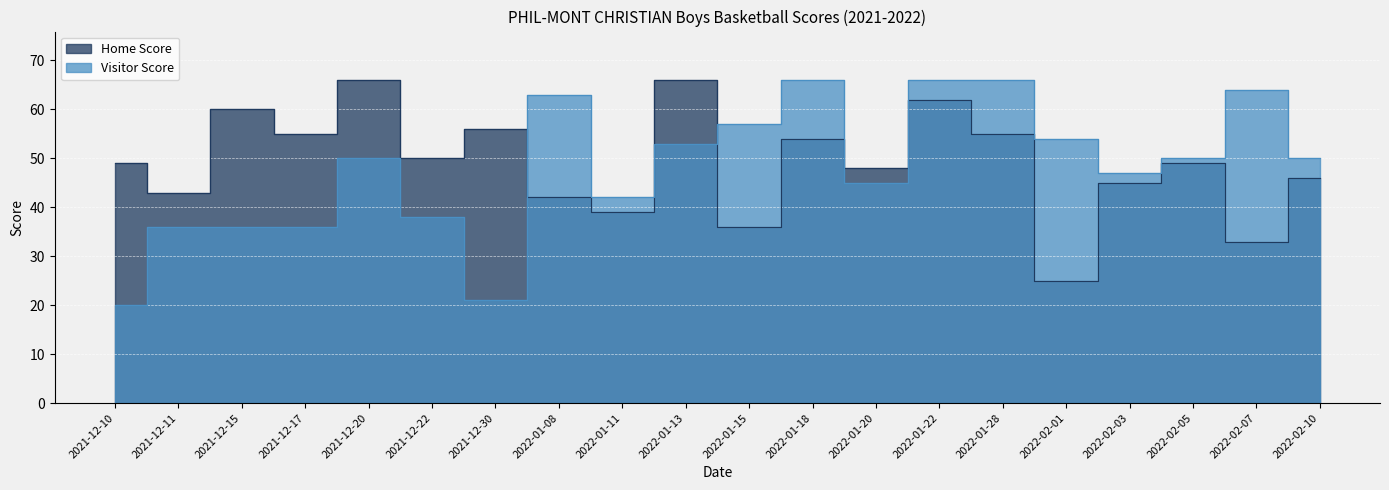

What is the sum of all Visitor Score values?

960